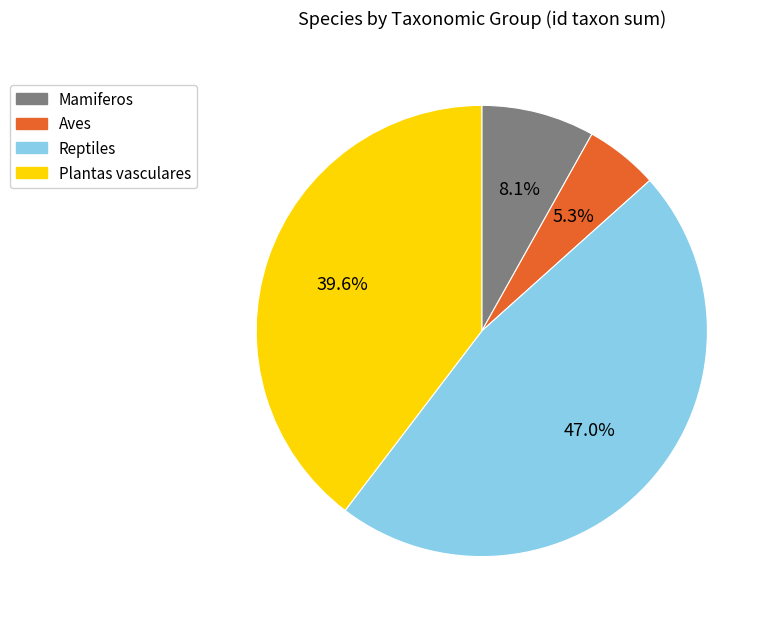

Is there any slice that represents more than half of the pie?

No